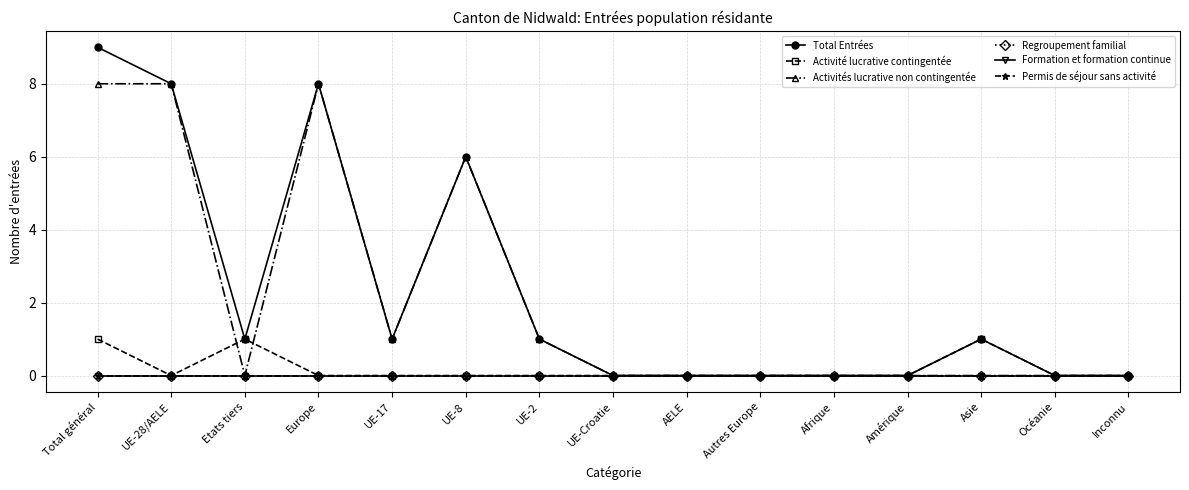

Does the chart have visible grid lines?

Yes